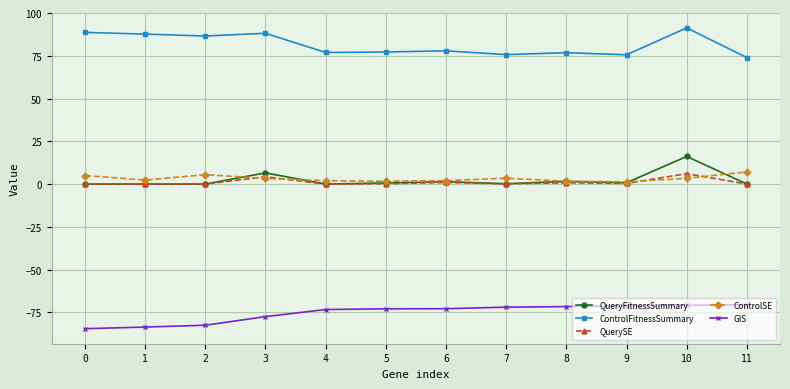

What is the sum of the GIS values at 1 and 0?

-168.1